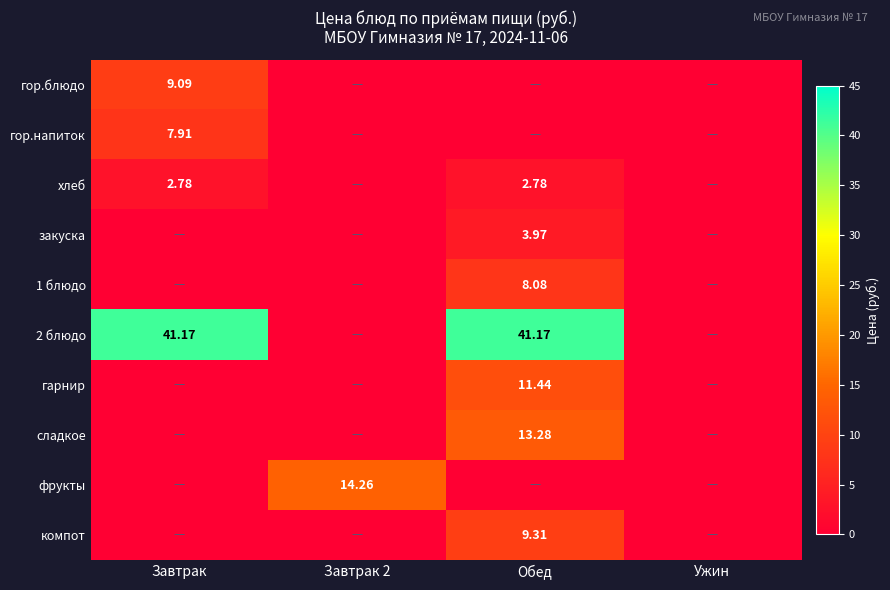

List the labels in order of гор.напиток value, smallest first.

Завтрак 2, Обед, Ужин, Завтрак